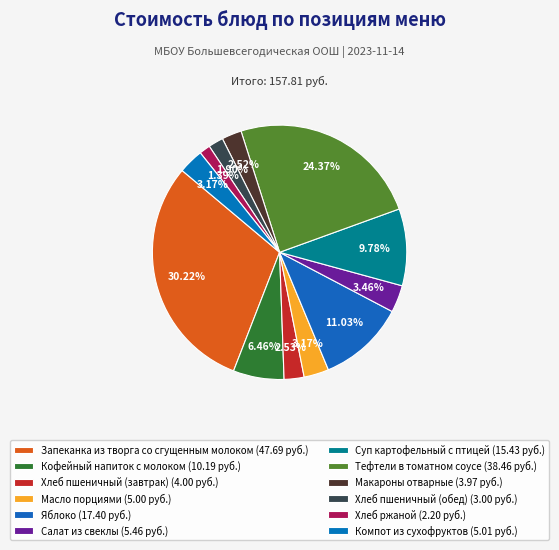

How many slices are in this pie chart?

12